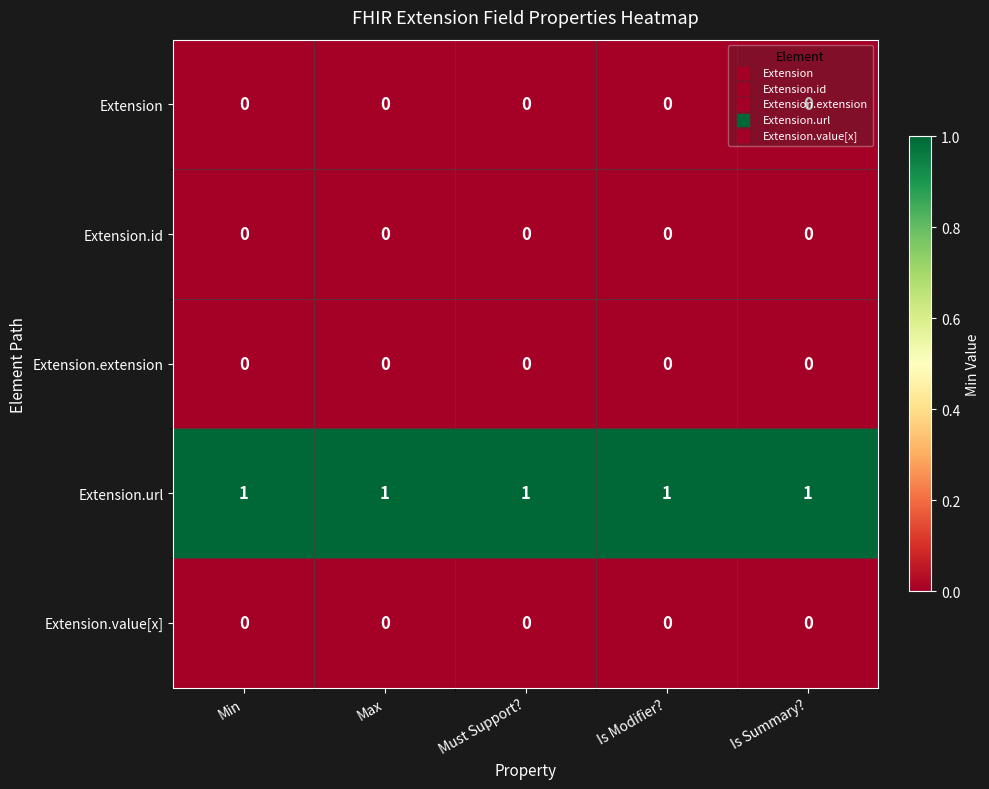

The Extension.id series shows 0 at Min. True or false?

True